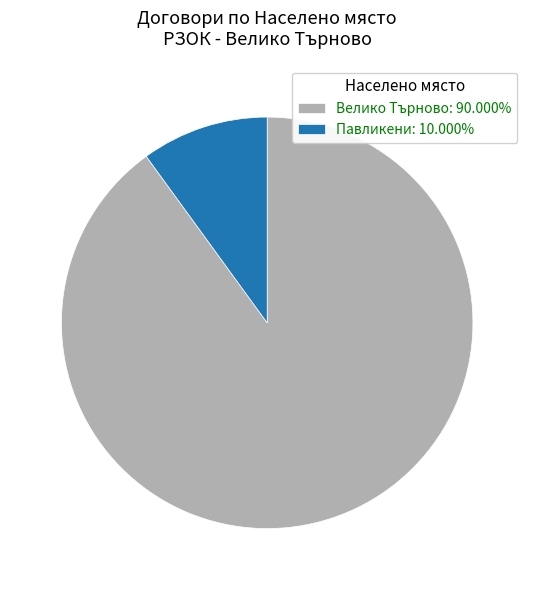

Do Велико Търново: 90.000% and Павликени: 10.000% together represent more than half of the pie?

Yes